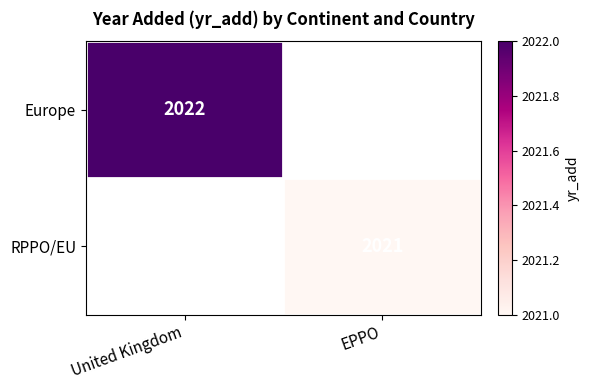

Is the value of Europe at United Kingdom greater than the value of RPPO/EU at EPPO?

Yes